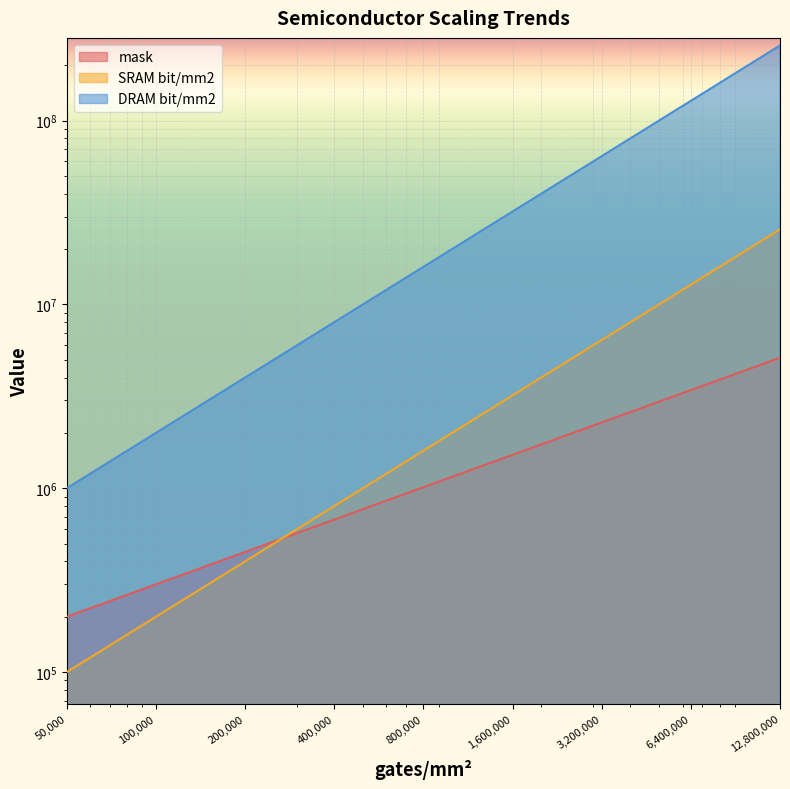

Is it true that DRAM bit/mm2 equals 1000000.0 at 50000?

True